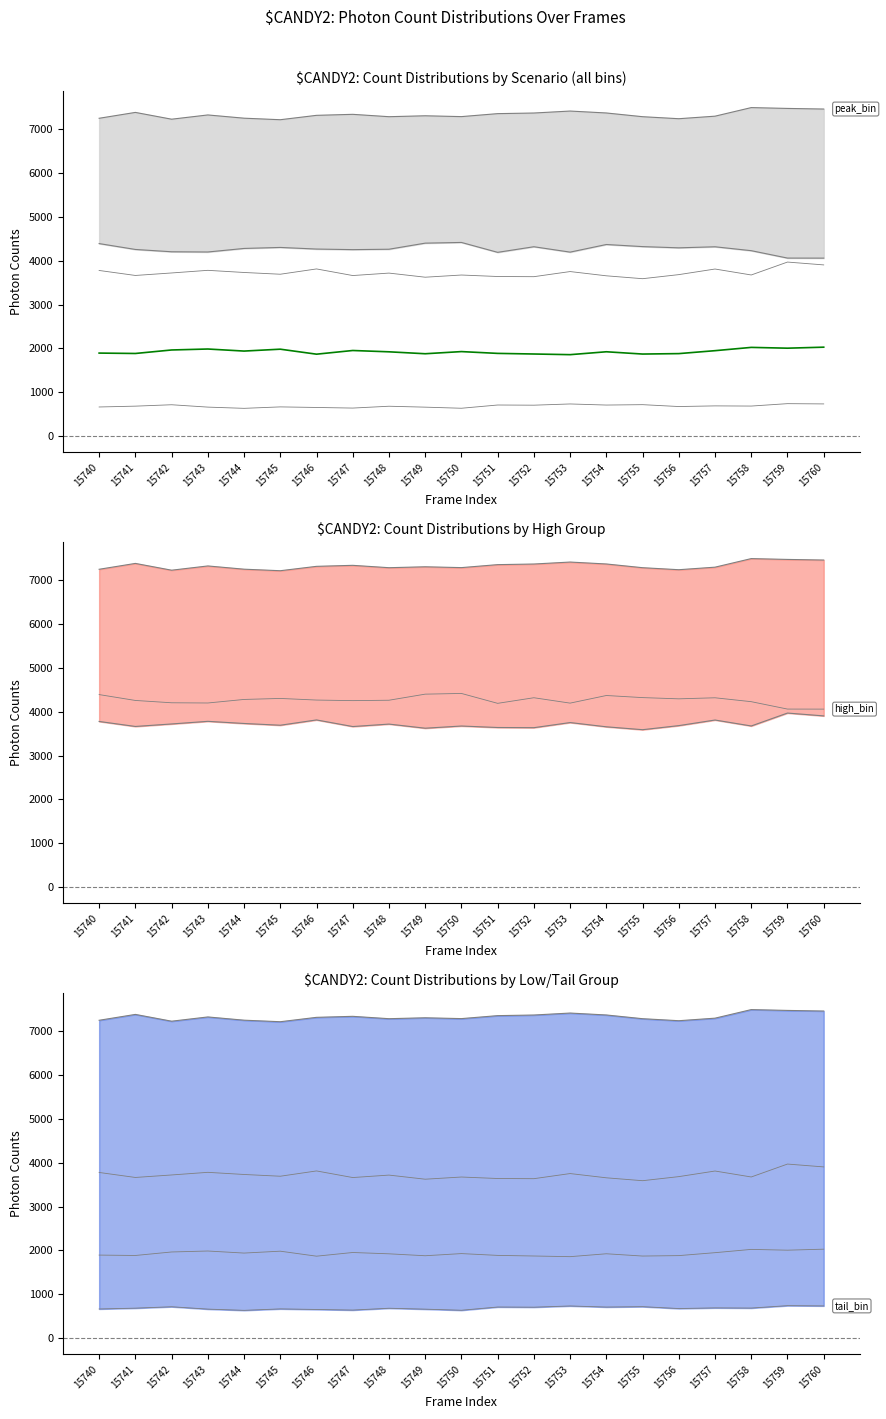

Reading left to right, what are all the values shown in this chart?

peak_bin: 7256	7390	7235	7332	7258	7223	7323	7346	7292	7313	7294	7362	7376	7421	7377	7292	7246	7304	7500	7481	7467
high_bin: 4394	4260	4207	4202	4283	4306	4269	4256	4265	4404	4420	4194	4322	4199	4373	4325	4297	4321	4232	4063	4062
mid_bin: 3780	3666	3723	3783	3734	3694	3815	3664	3720	3626	3676	3642	3638	3755	3658	3592	3685	3813	3677	3972	3907
low_bin: 1893	1884	1964	1986	1939	1982	1868	1952	1922	1878	1927	1886	1872	1857	1923	1871	1881	1948	2023	2005	2028
tail_bin: 662	681	713	659	631	664	651	637	679	658	633	707	703	731	706	715	672	687	683	738	732